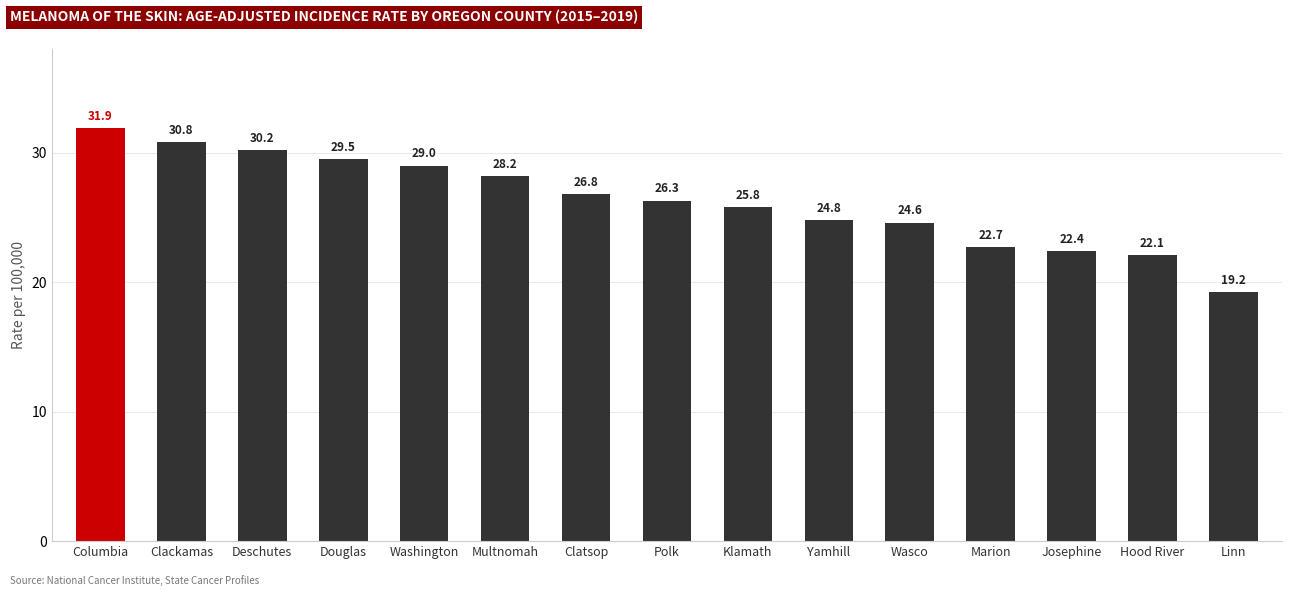

Are the bars horizontal?

No